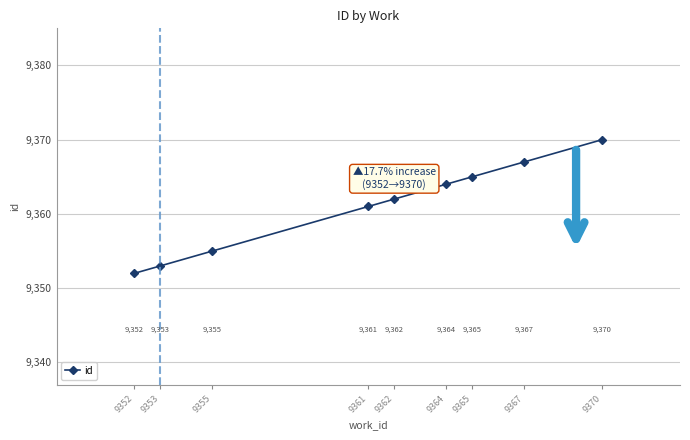

What is the ratio of the value at 9365 to the value at 9364?

1.0